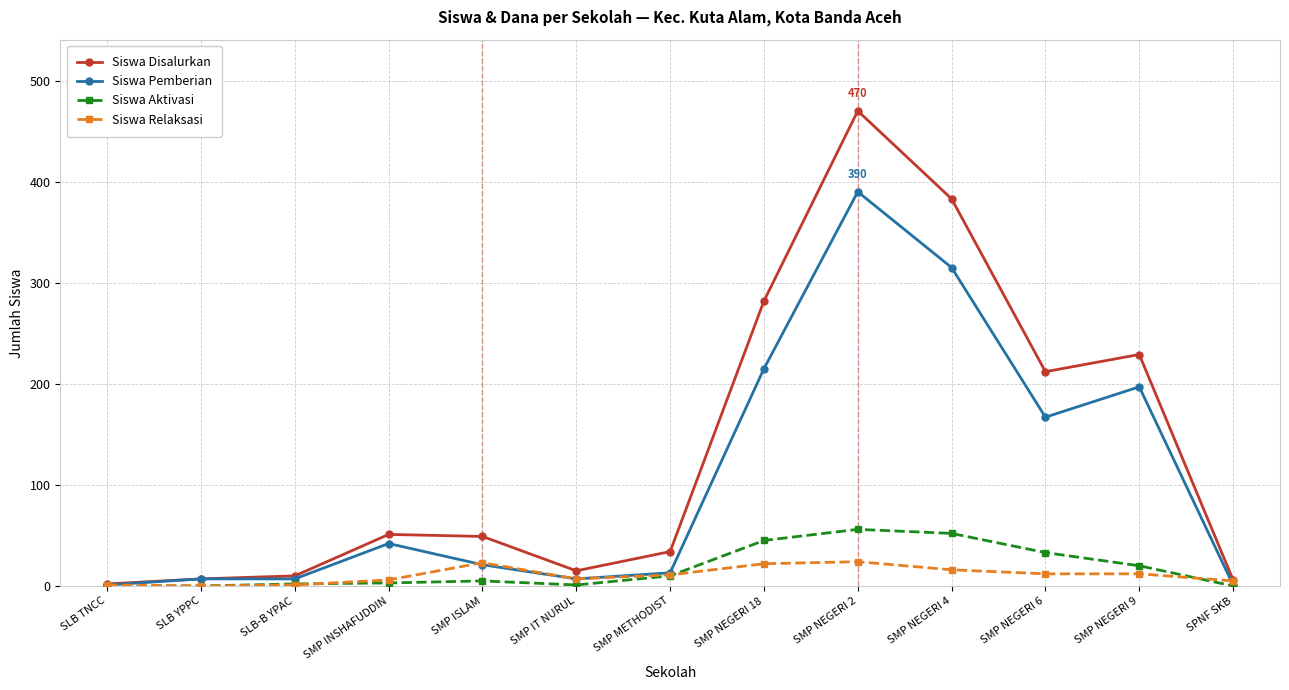

Does the chart display data point markers on the line(s)?

Yes